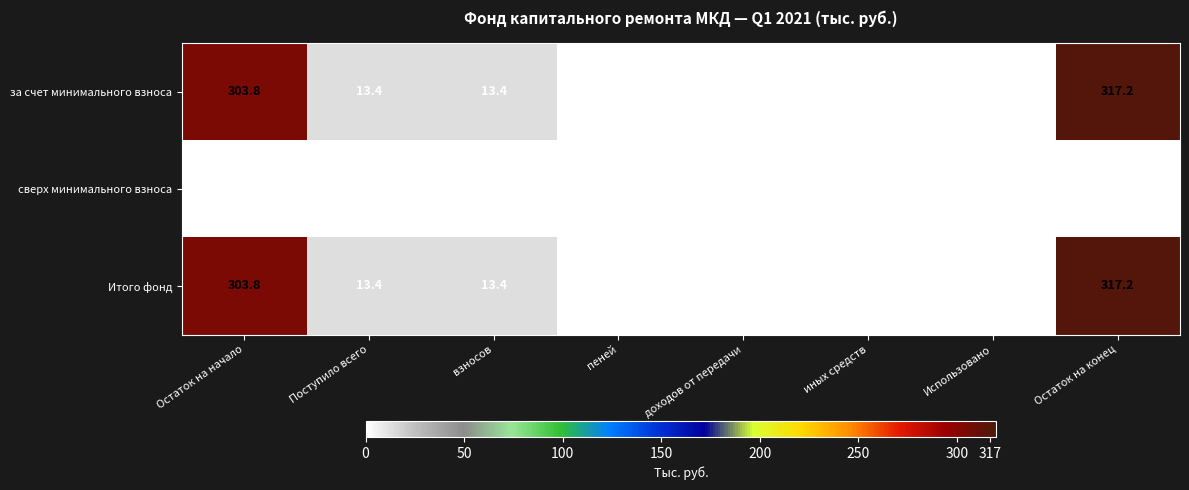

What is the difference between the maximum and minimum values in the Итого фонд series?

317.2